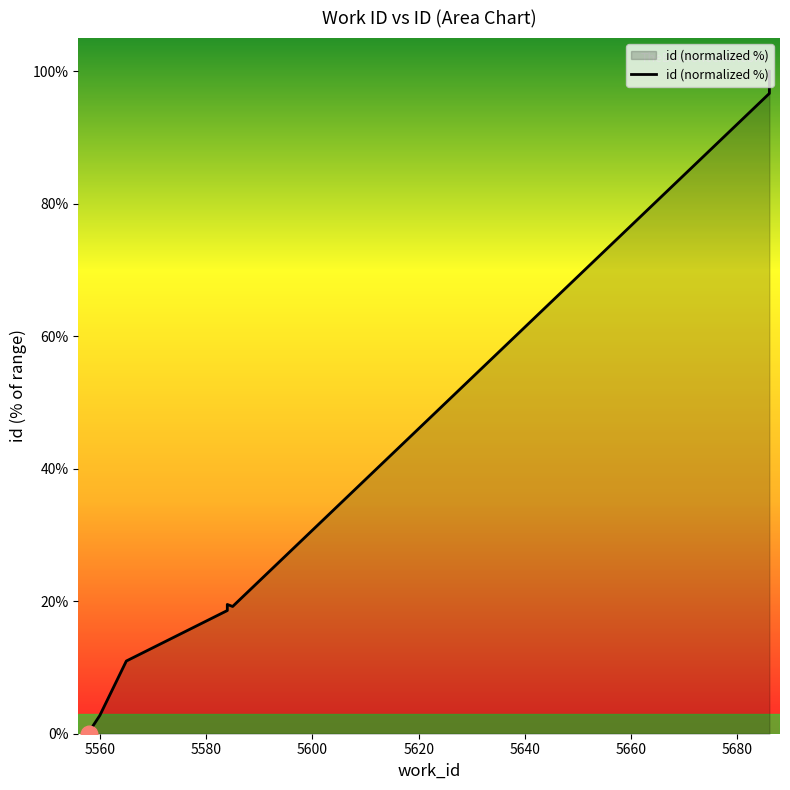

Does the chart have visible grid lines?

No